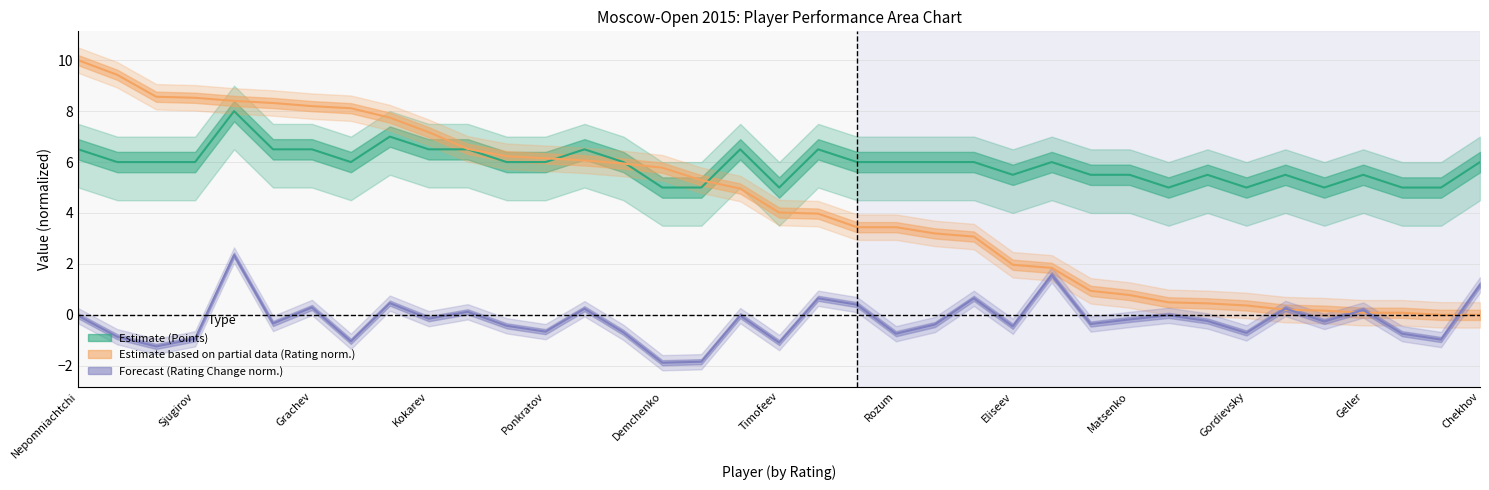

What is the value of the Estimate based on partial data (Rating norm.) point at the 26th from the left?

1.8